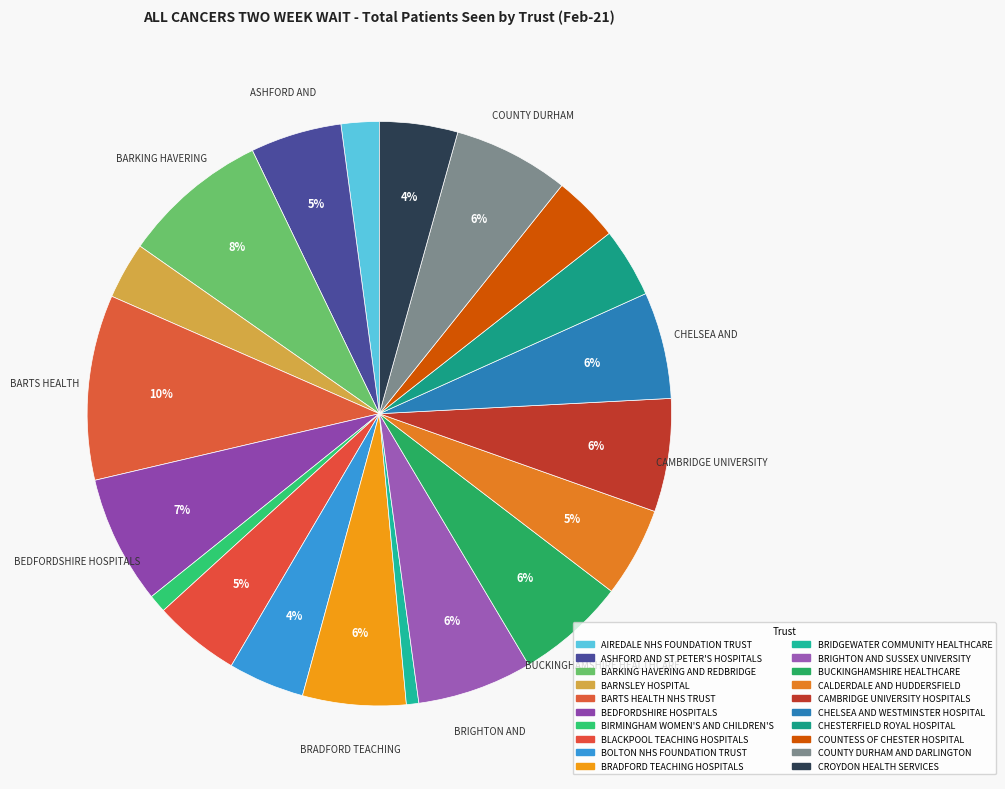

To the nearest percent, what percentage of the pie is BLACKPOOL TEACHING HOSPITALS?

5%